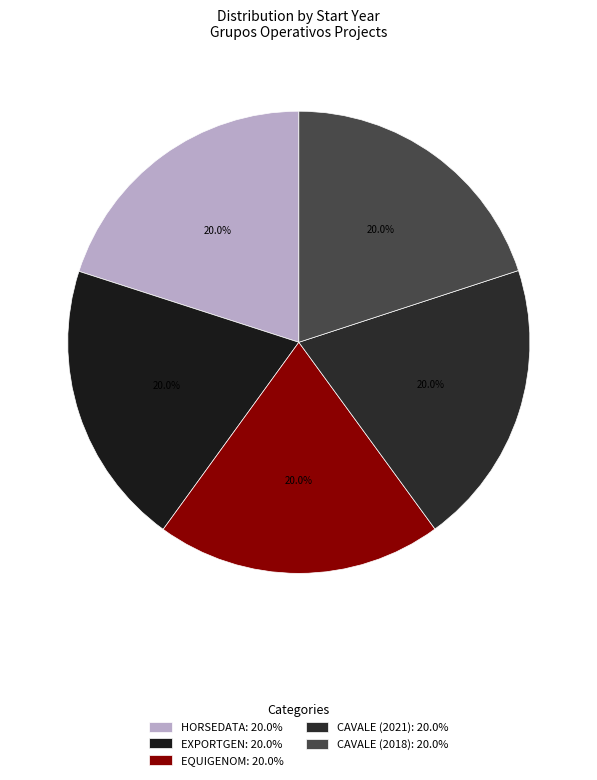

Approximately how many times larger is the value at EQUIGENOM compared to CAVALE (2018)?

1.0